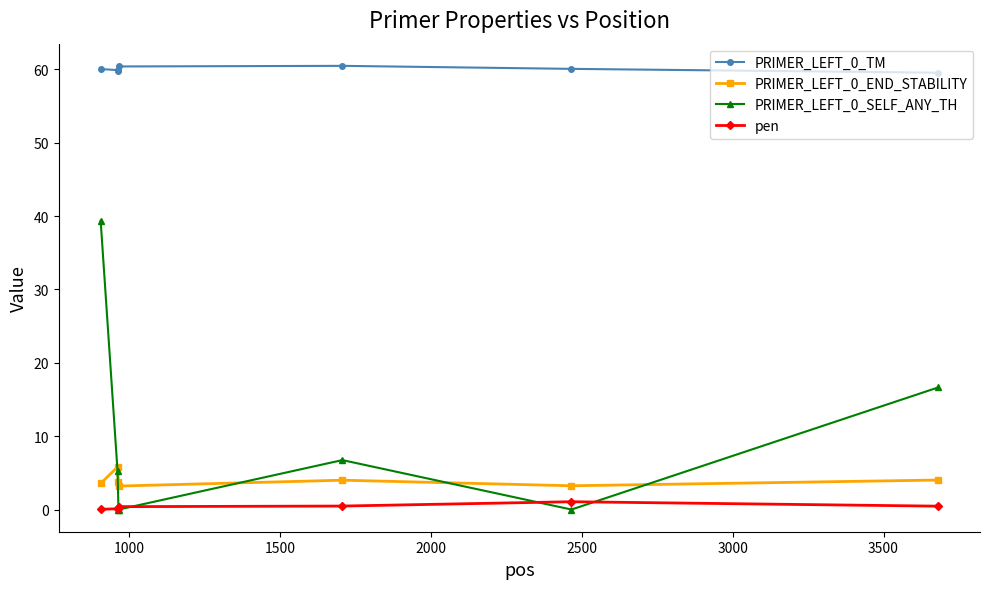

What is the maximum value shown in the chart?

60.5